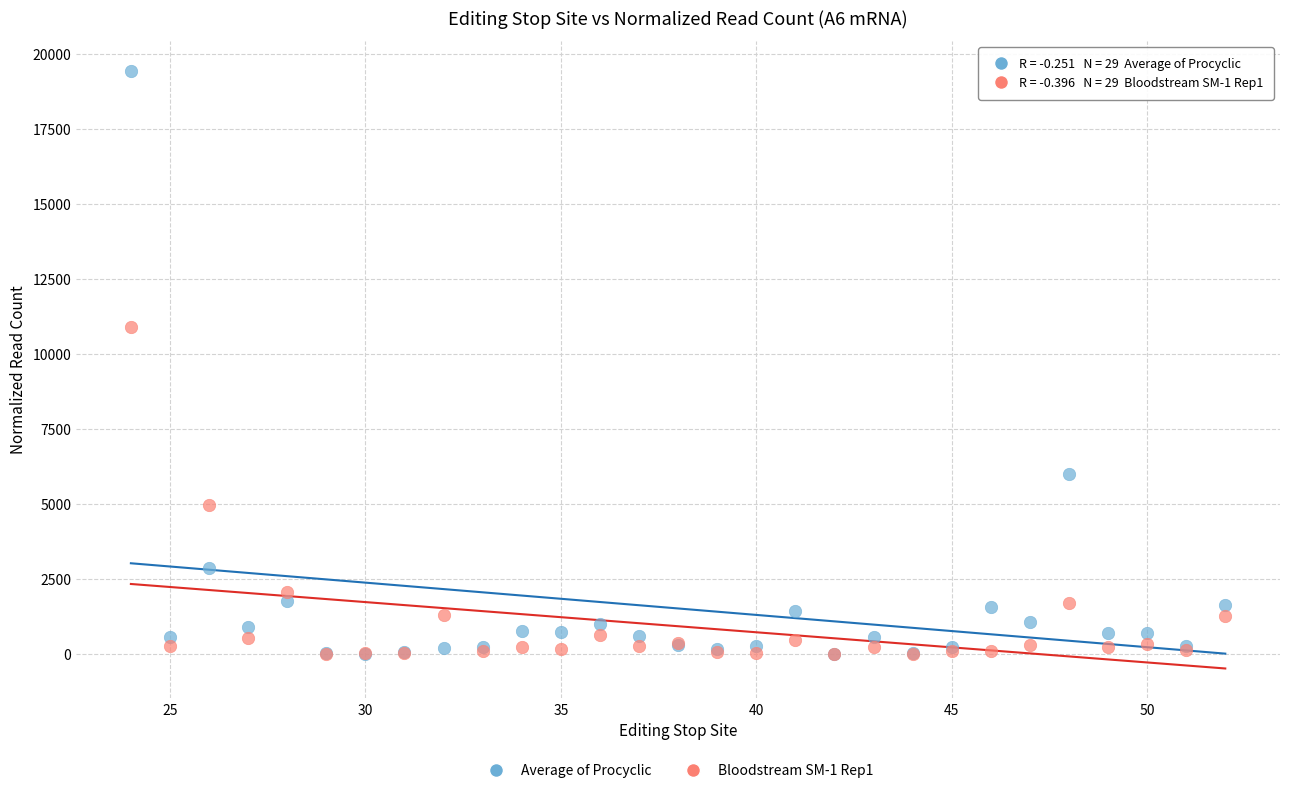

In the Average of Procyclic series, what Y value is closest to 9718?

6004.6